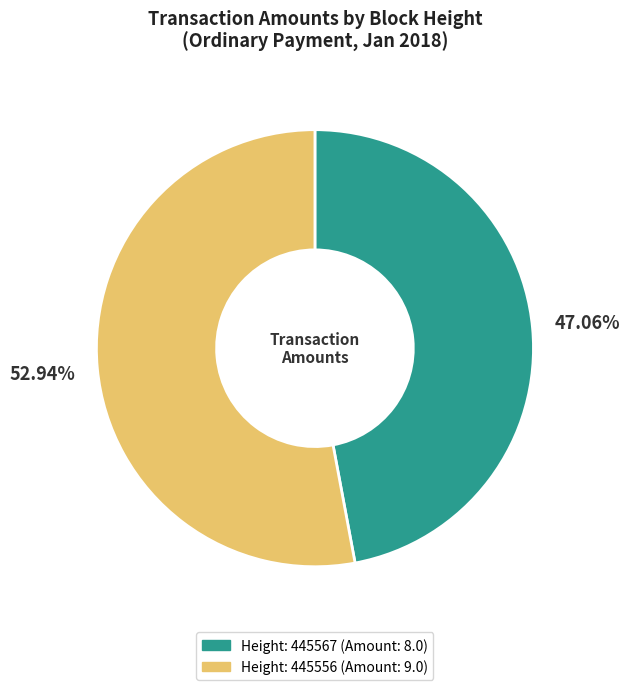

Does any single category account for the majority?

Yes